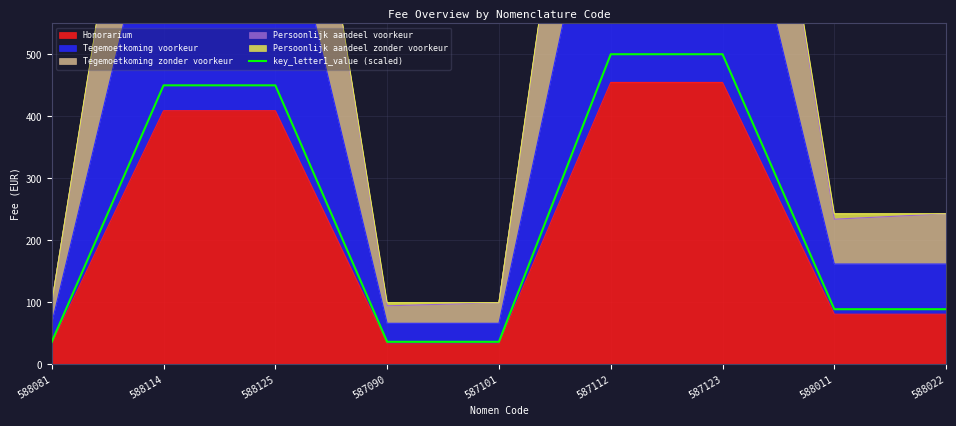

Where does the data first go above 89?

588114